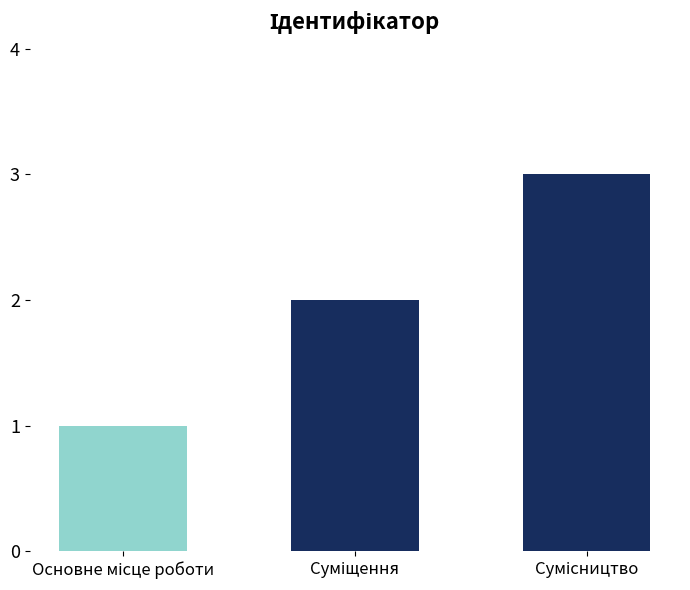

What is the sum of all values?

6